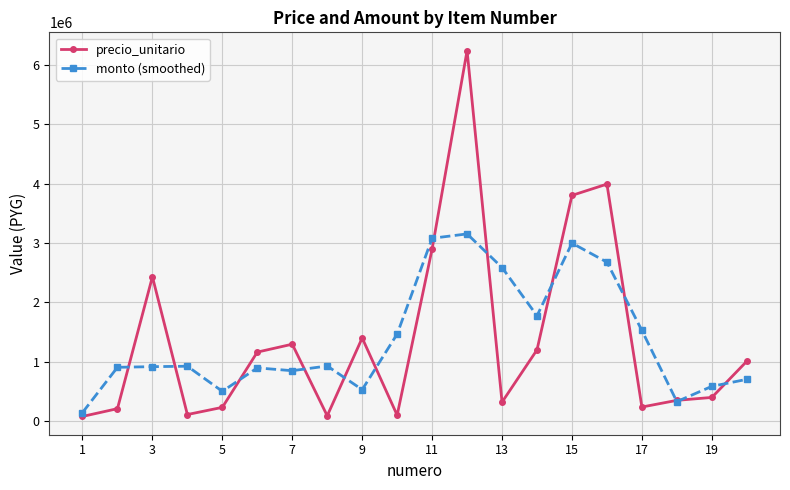

Does the chart display data point markers on the line(s)?

Yes